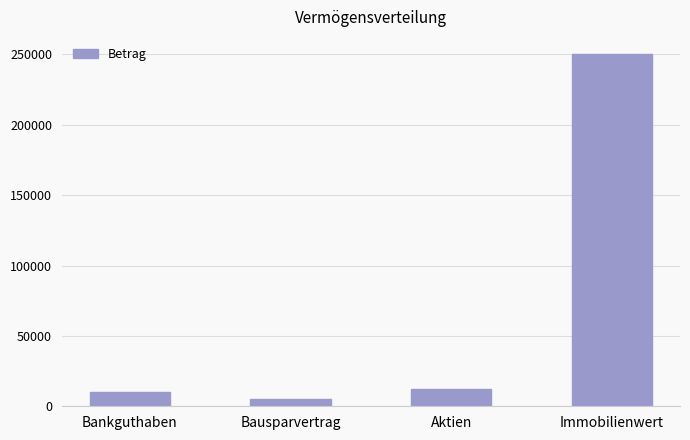

What is the value of the 4th bar from the left?

250000